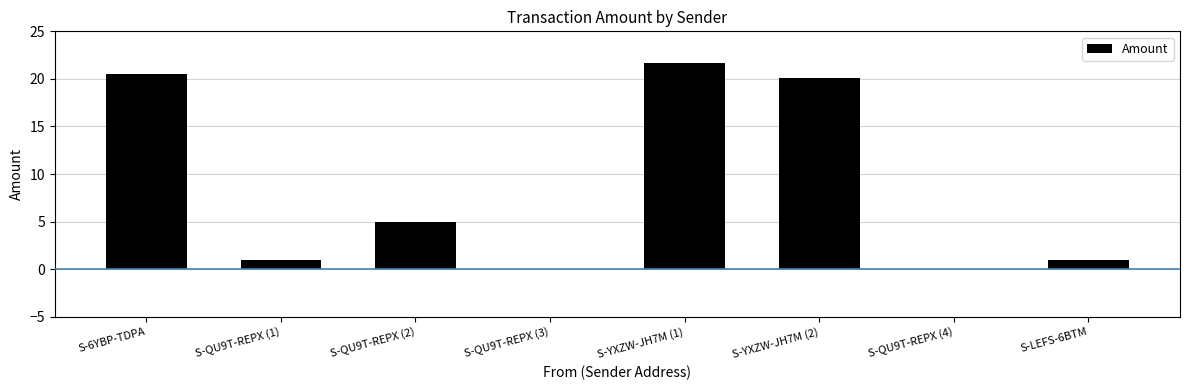

What is the greatest value displayed?

21.6